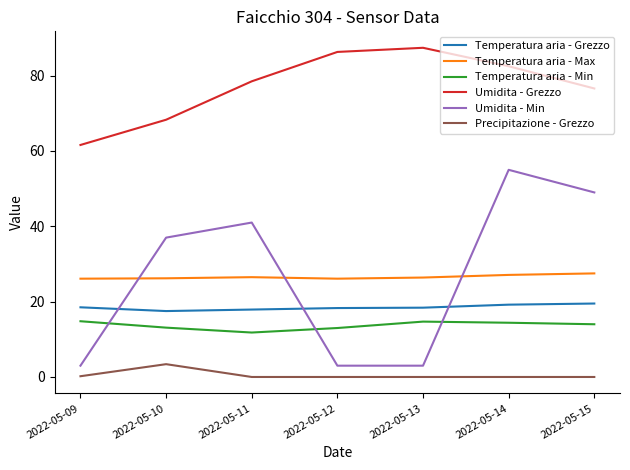

At how many categories does at least one series exceed 66?

6